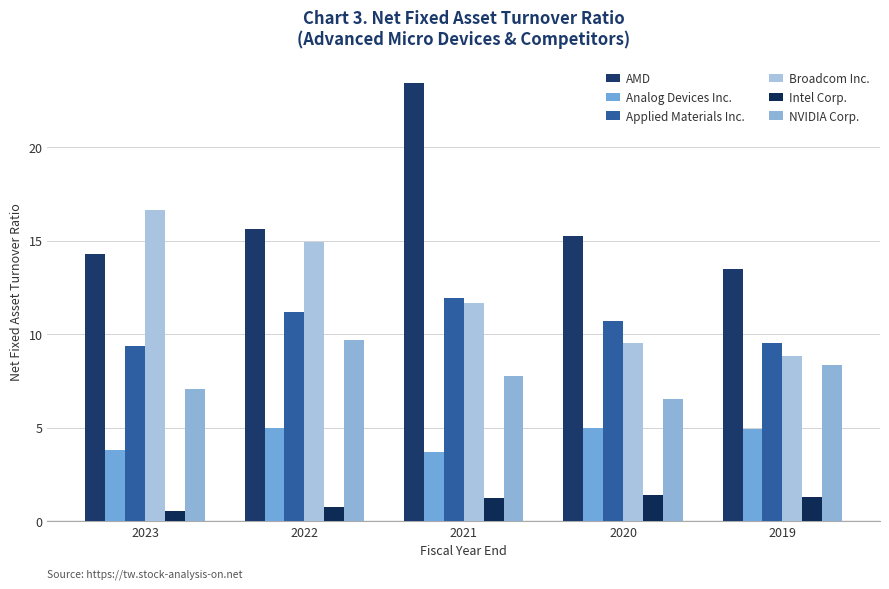

Reading right to left, transcribe all the data shown in this chart.

AMD: 13.5	15.2	23.4	15.6	14.3
Analog Devices Inc.: 4.9	5.0	3.7	5.0	3.8
Applied Materials Inc.: 9.6	10.7	11.9	11.2	9.4
Broadcom Inc.: 8.8	9.5	11.7	14.9	16.6
Intel Corp.: 1.3	1.4	1.2	0.8	0.6
NVIDIA Corp.: 8.3	6.5	7.8	9.7	7.1